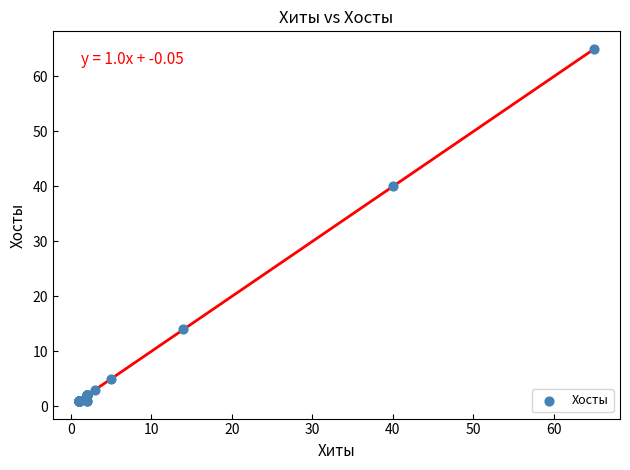

What Y value in the scatter plot is closest to 33?

40